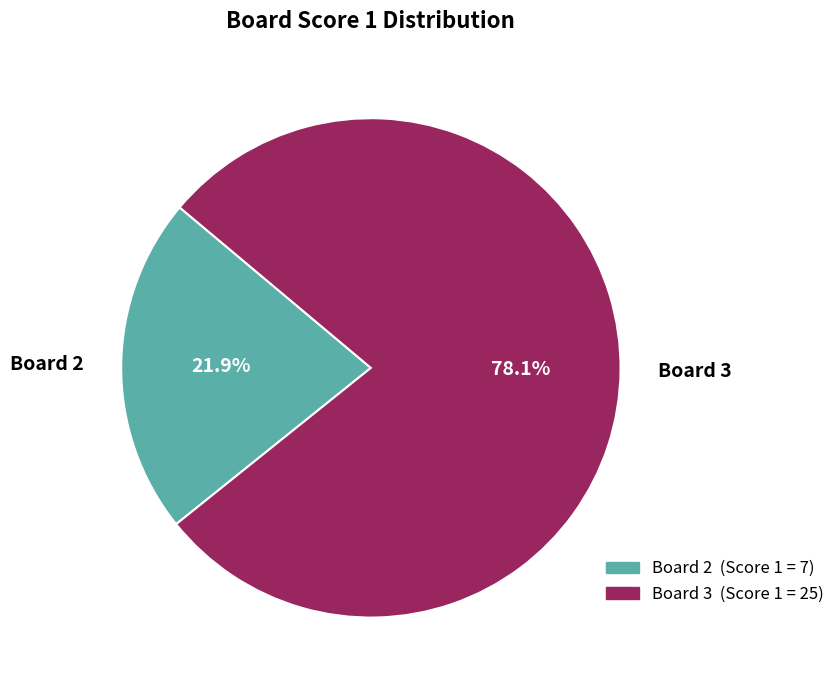

Which category has the biggest portion of the pie?

Board 3